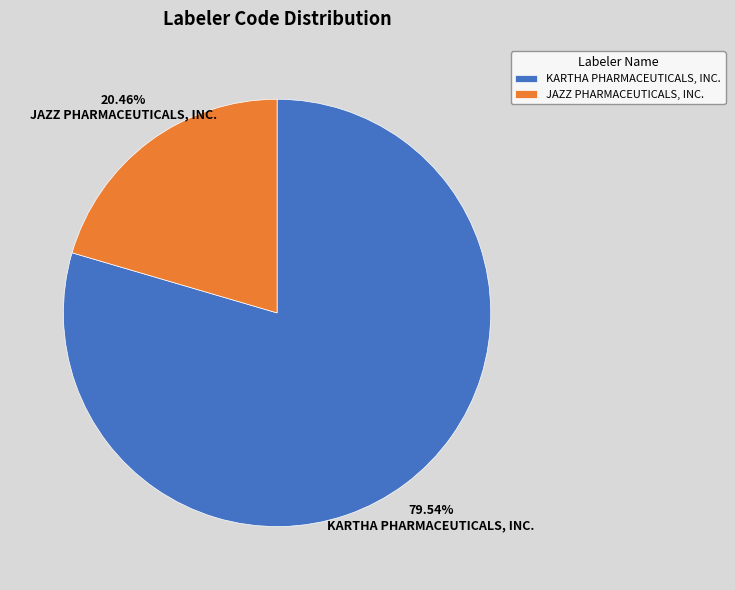

The KARTHA PHARMACEUTICALS, INC. slice represents 80% of the pie. True or false?

True